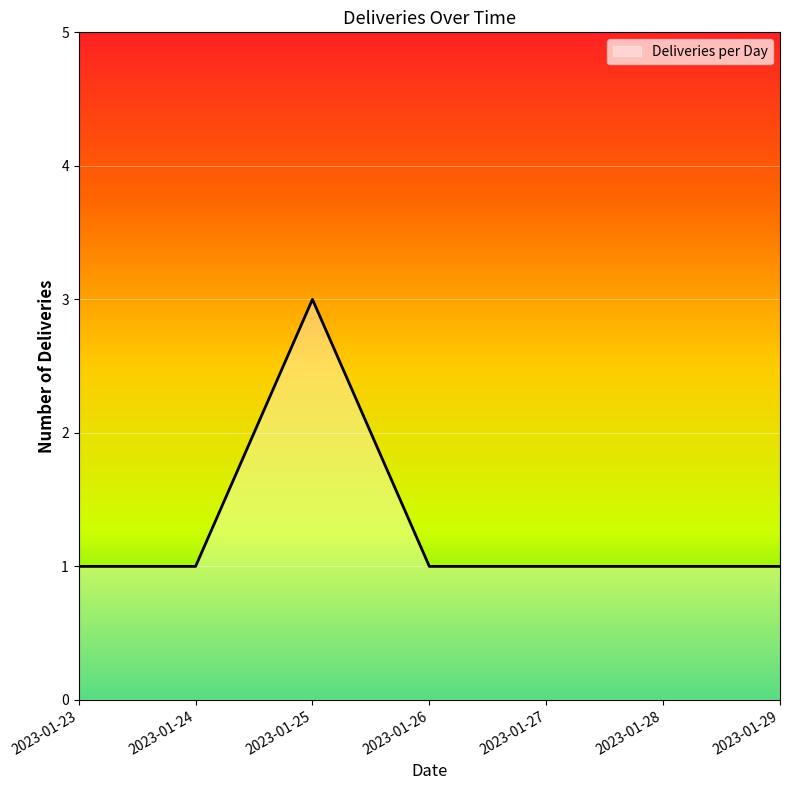

Reading left to right, list all the values displayed in this chart.

1	1	3	1	1	1	1